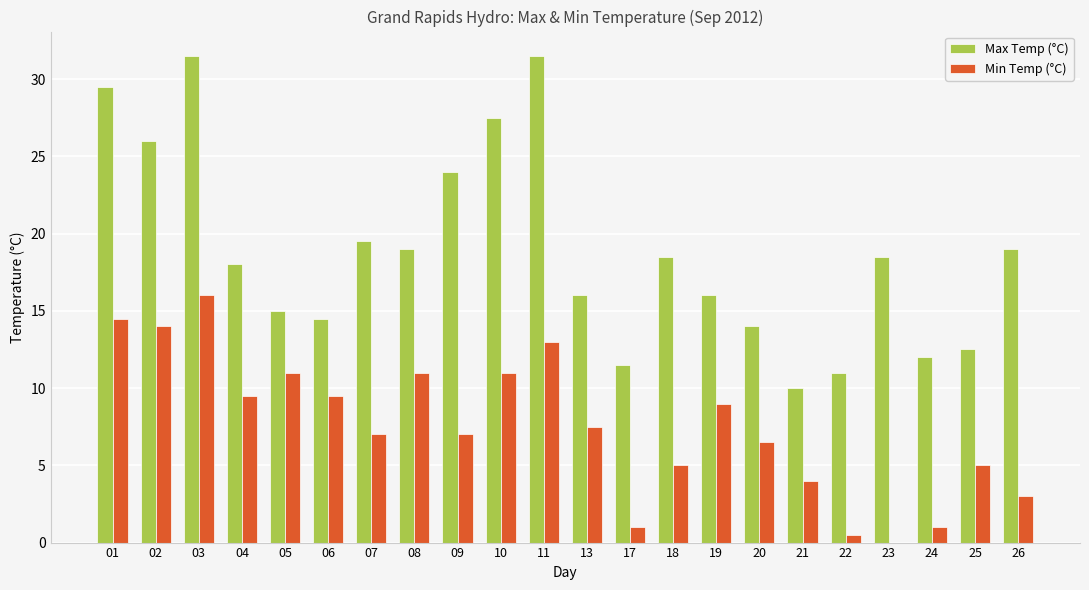

What is the greatest value displayed?

31.5